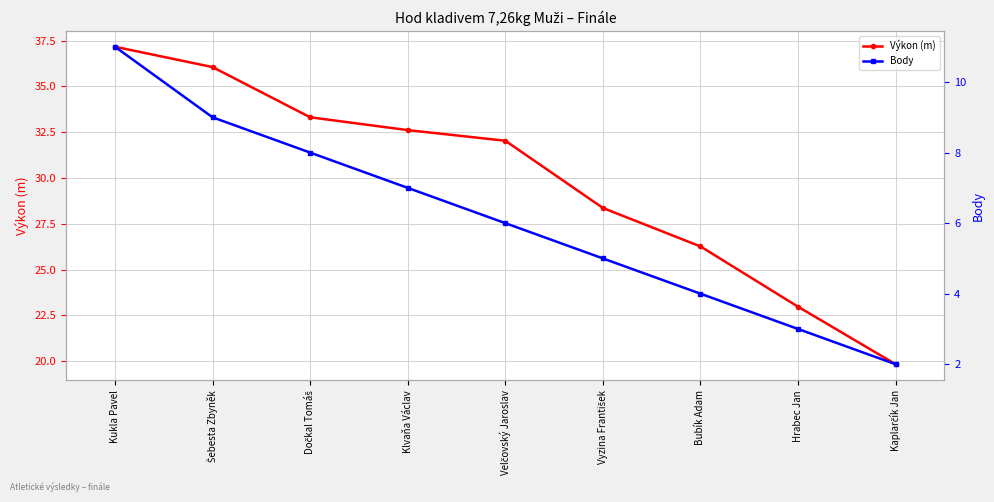

What is the label of the 4th point from the right?

Vyzina František